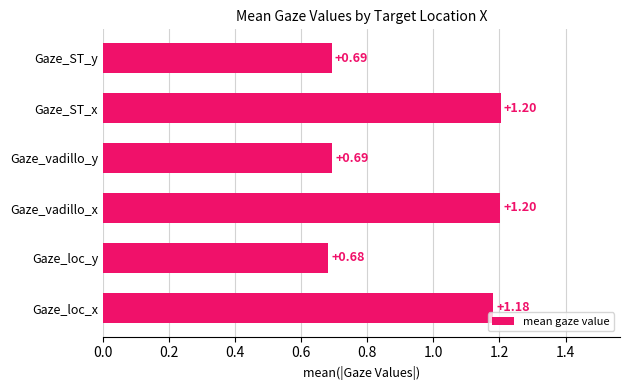

At which label is the value closest to 0?

Gaze_loc_y